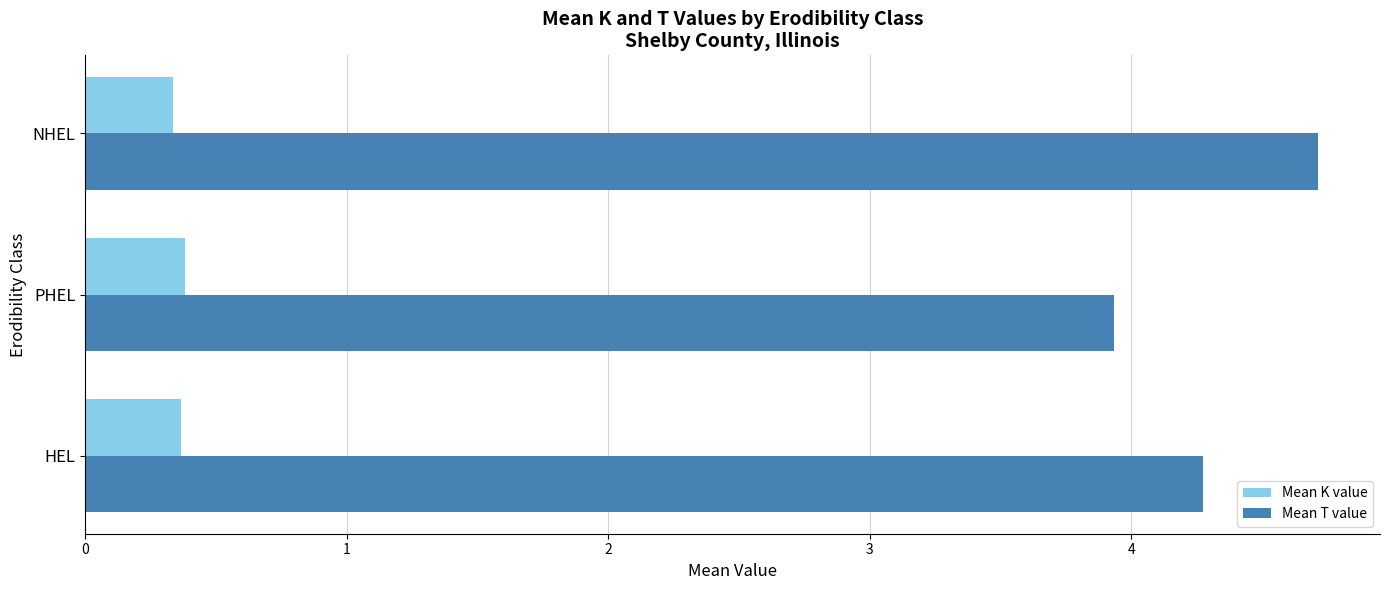

List the labels in order of Mean T value value, smallest first.

PHEL, HEL, NHEL